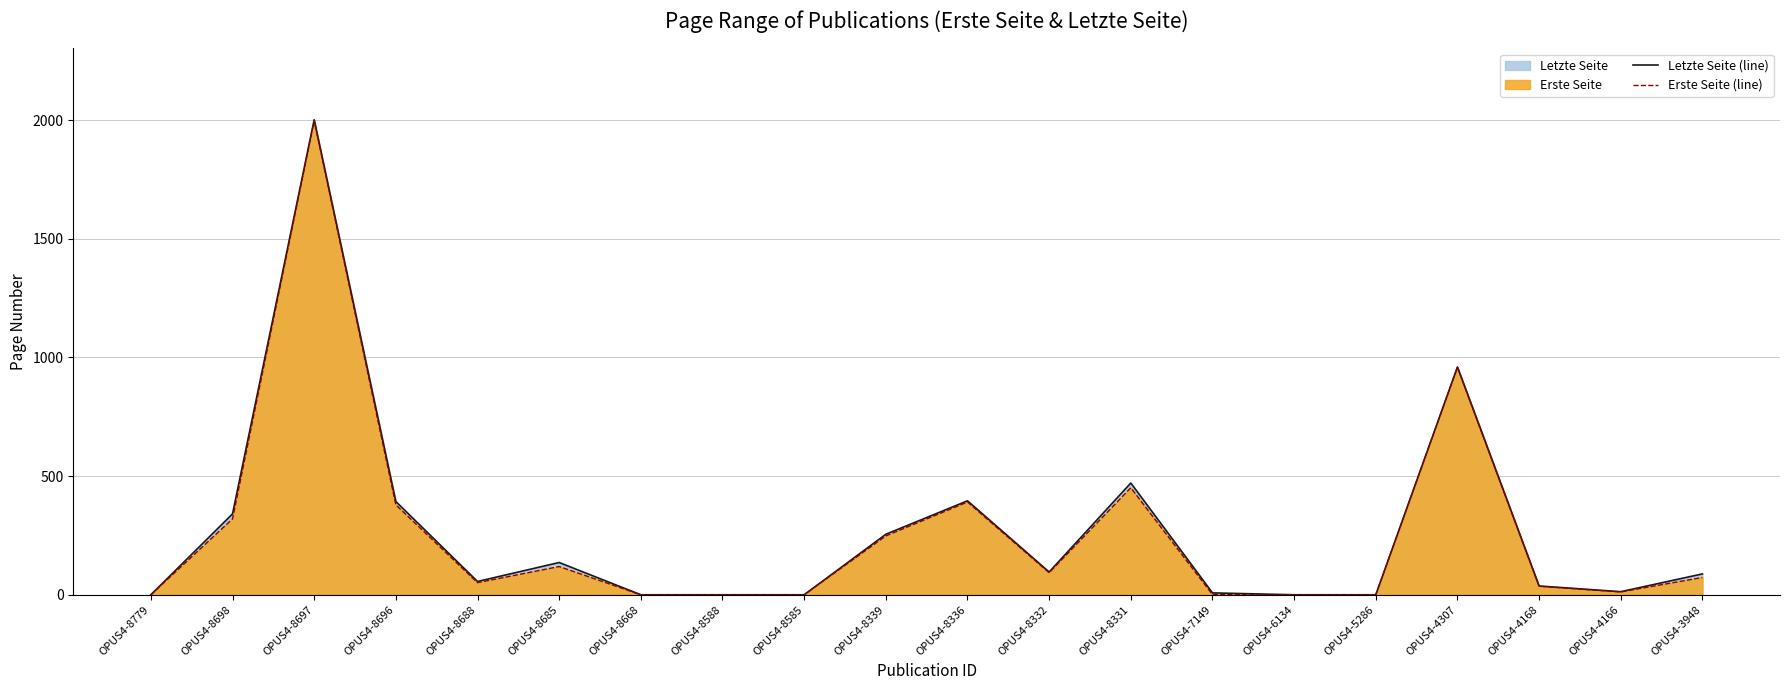

Which series has the largest total across all categories?

Letzte Seite (line)